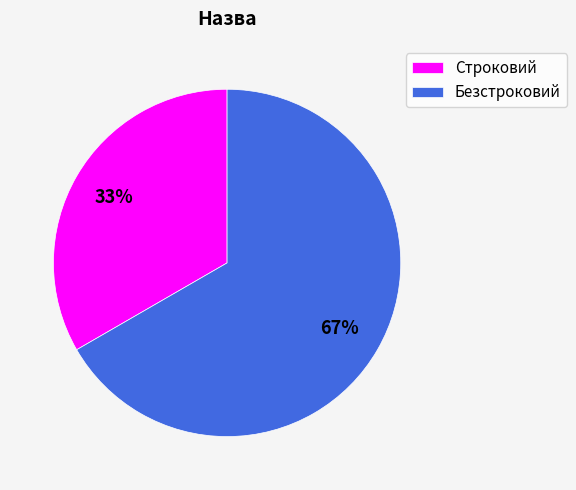

To the nearest percent, what portion does Строковий represent?

33%